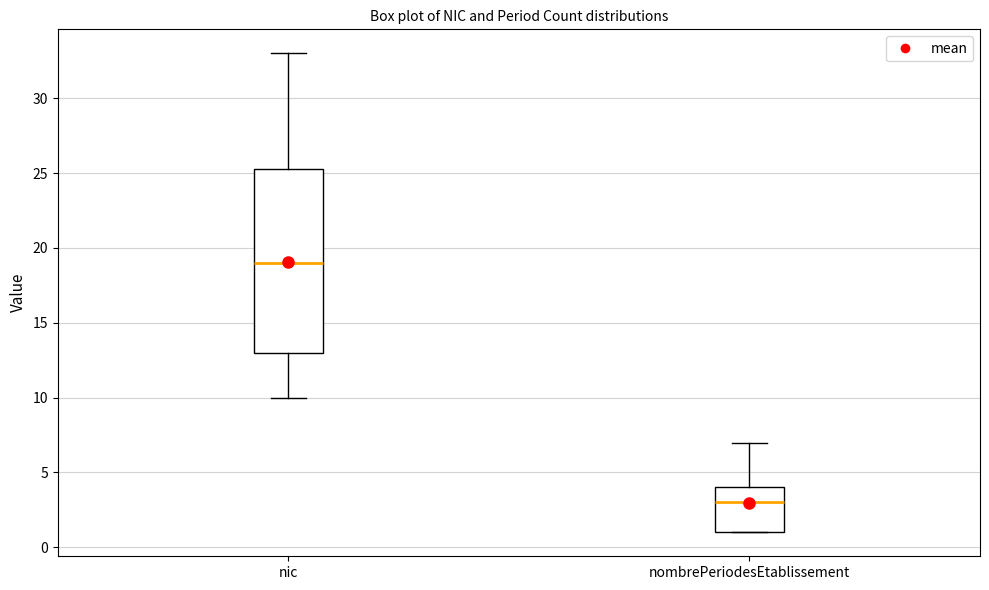

Where does the median line of the box for nombrePeriodesEtablissement sit on the y-axis? The values are not printed on the chart, so give them approximately, as read against the axis.

3.0